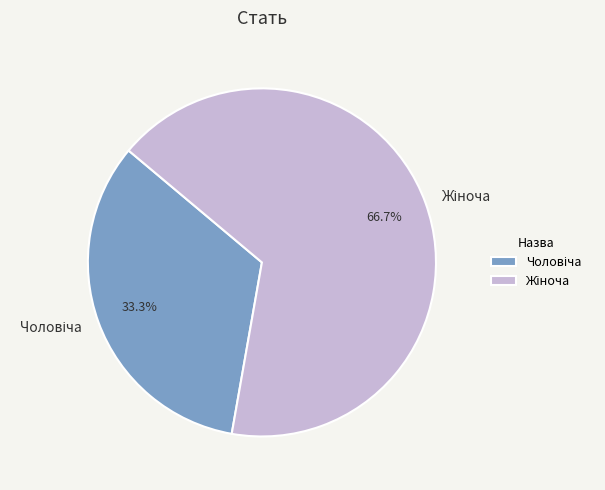

Does any single category account for the majority?

Yes